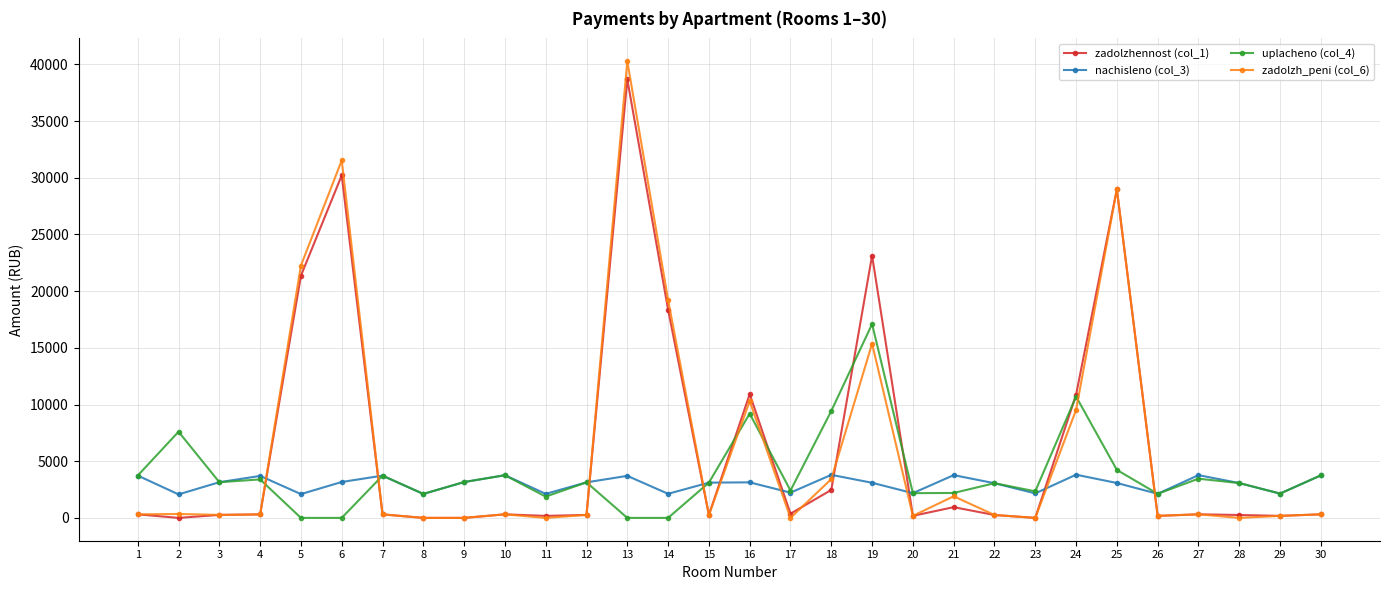

At which category is the sum across all series the highest?

13